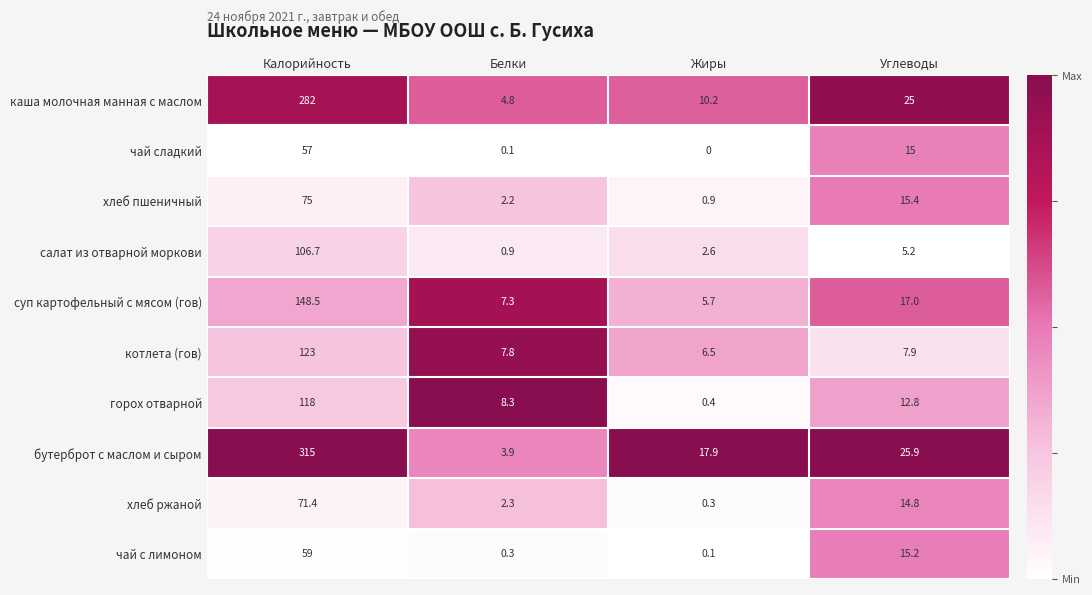

Rank the series by their maximum value, from highest to lowest.

бутерброт с маслом и сыром, каша молочная манная с маслом, суп картофельный с мясом (гов), котлета (гов), горох отварной, салат из отварной моркови, хлеб пшеничный, хлеб ржаной, чай с лимоном, чай сладкий